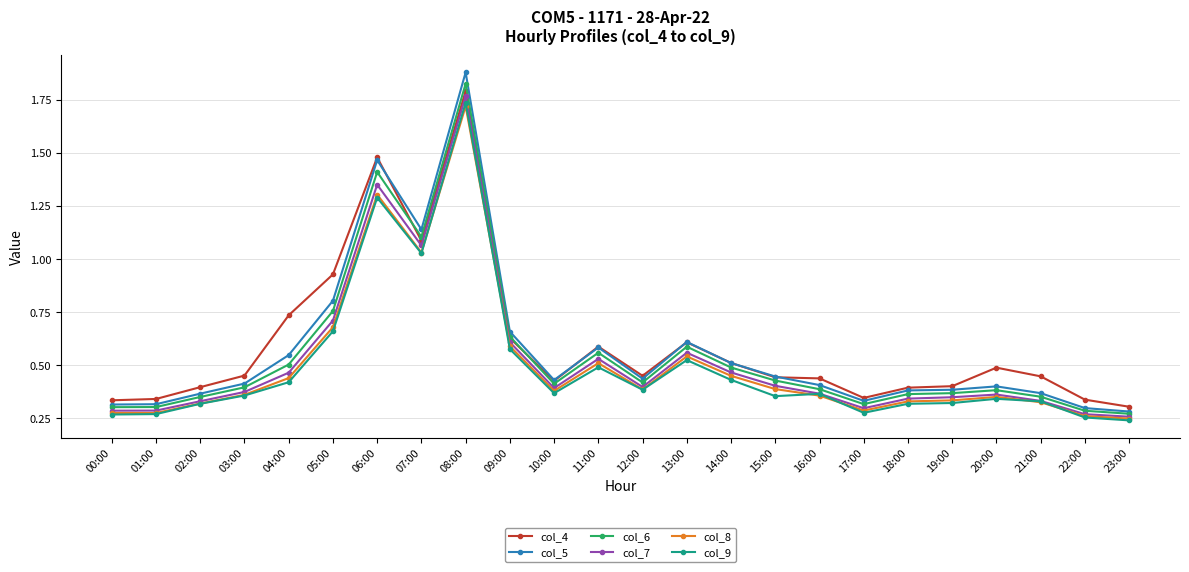

What is the label of the 20th point from the right?

04:00